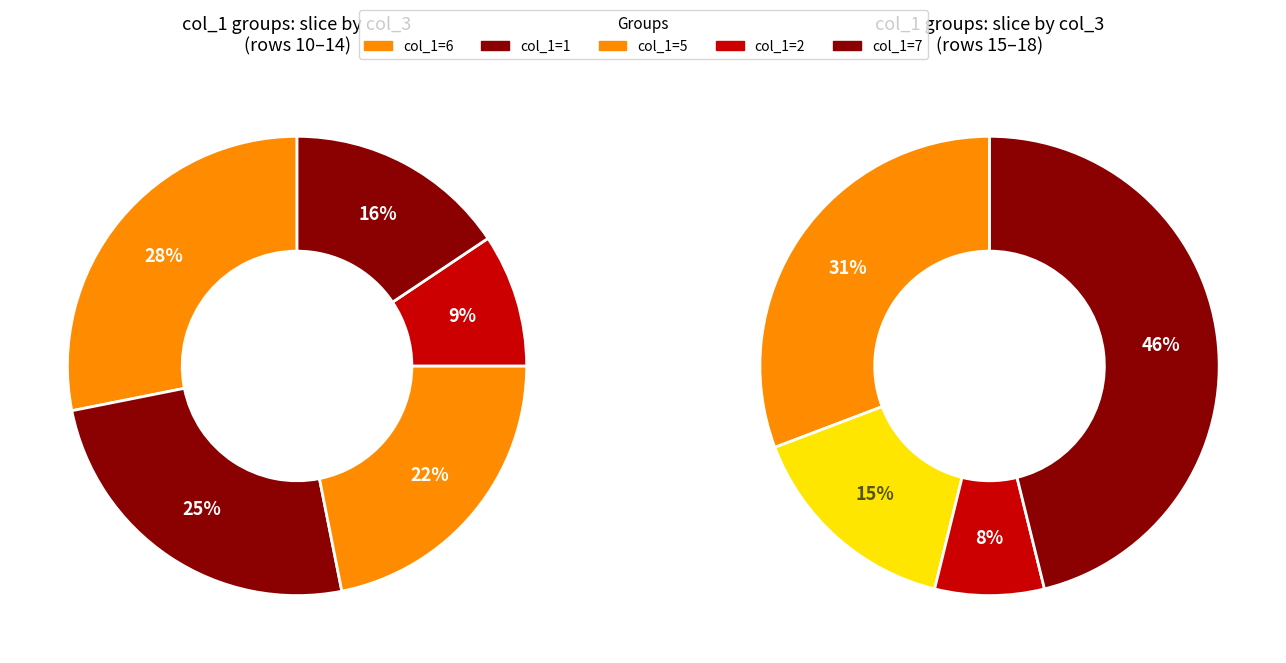

Does 6 represent more than half of the total?

No